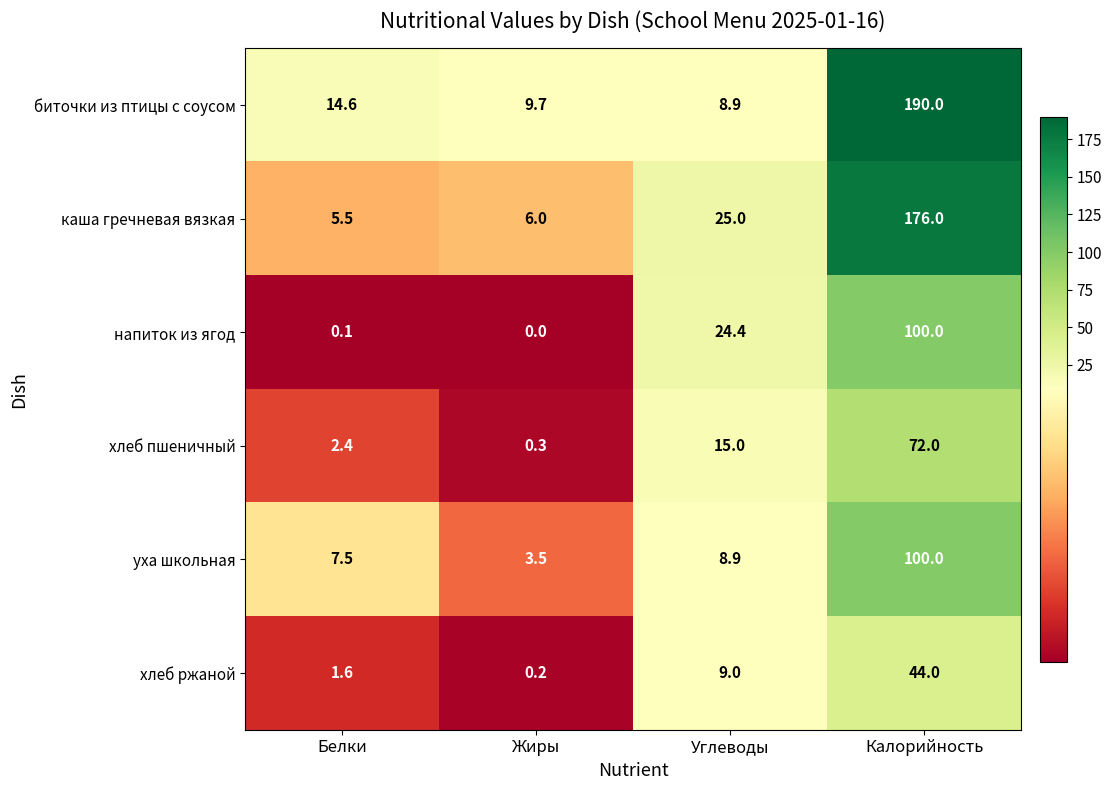

Reading left to right, list all the values displayed in this chart.

биточки из птицы с соусом: 14.6	9.7	8.9	190.0
каша гречневая вязкая: 5.5	6.0	25.0	176.0
напиток из ягод: 0.1	0.0	24.4	100.0
хлеб пшеничный: 2.4	0.3	15.0	72.0
уха школьная: 7.5	3.5	8.9	100.0
хлеб ржаной: 1.6	0.2	9.0	44.0